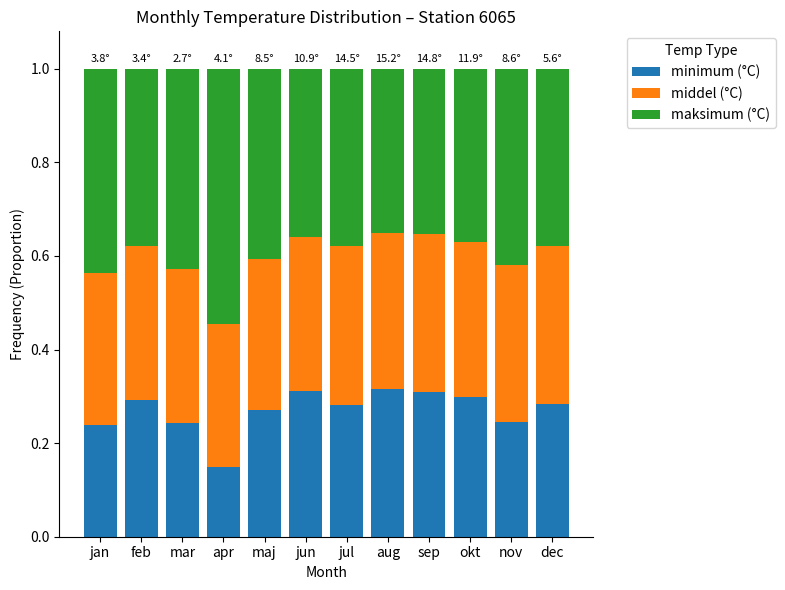

Which category has the lowest value in the minimum (°C) series?

apr